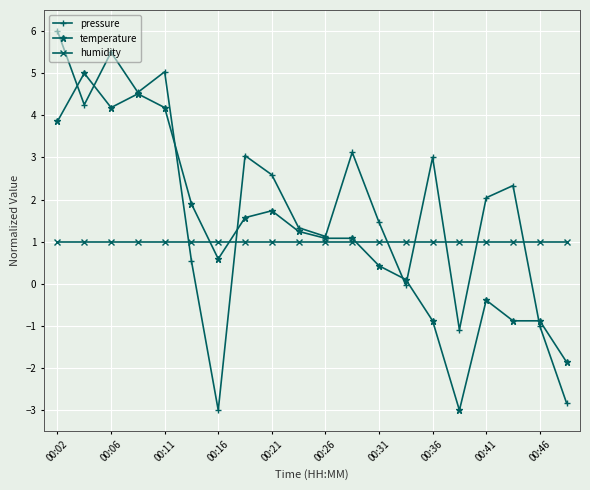

Which series has the largest total across all categories?

pressure